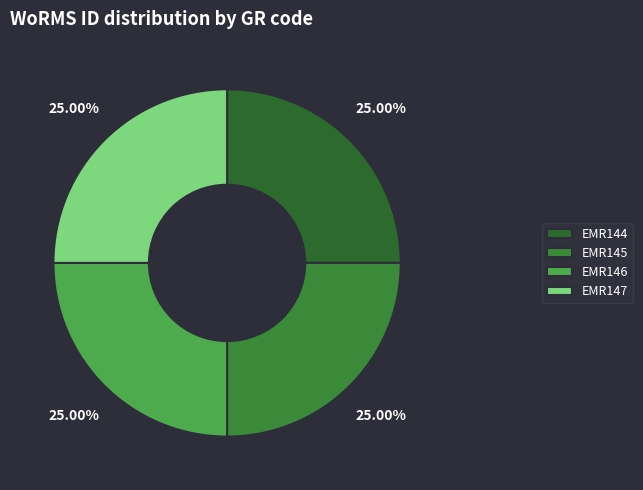

To the nearest percent, what is the combined percentage of EMR146 and EMR147?

50%